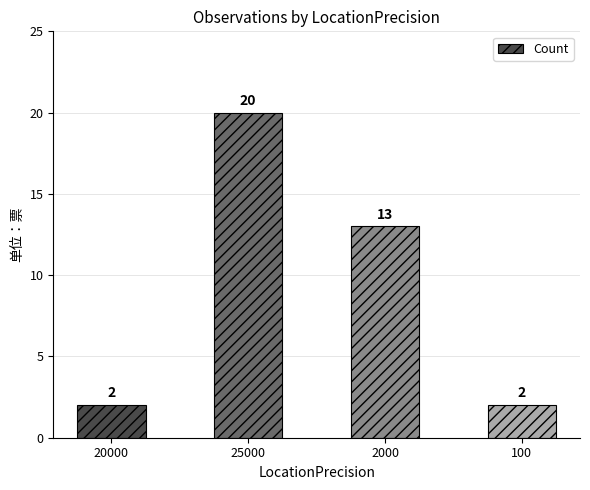

How many values are between 2 and 20?

4